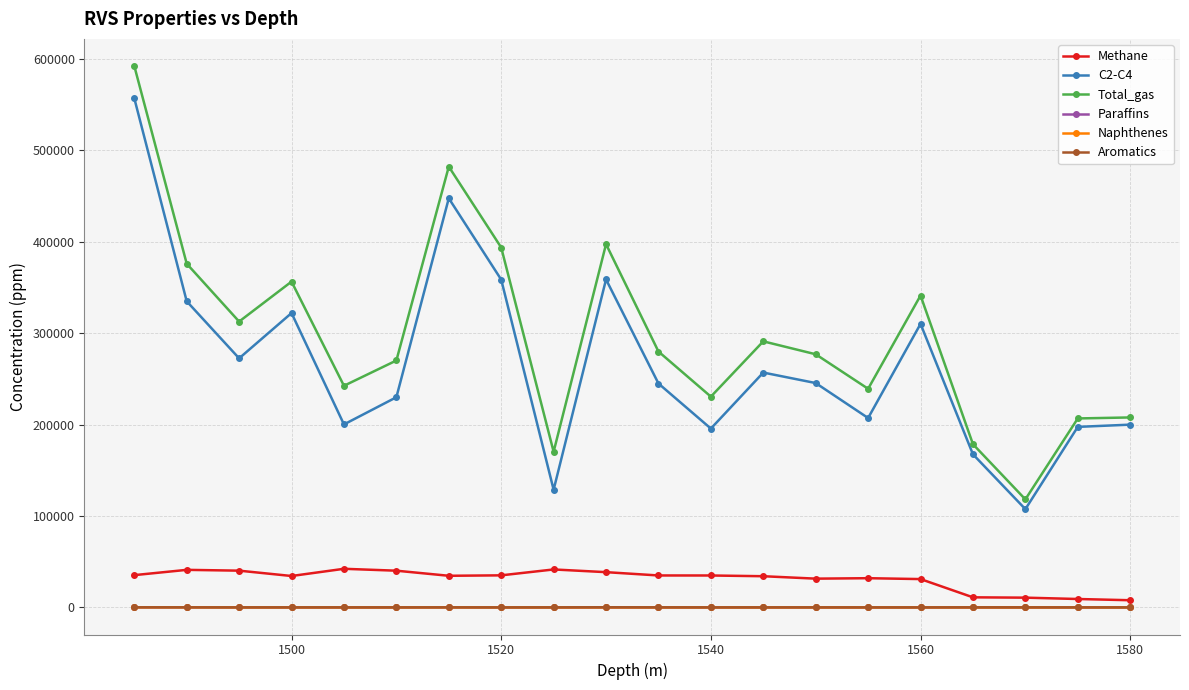

True or false: Aromatics has more than 1 points higher than both neighbors.

True